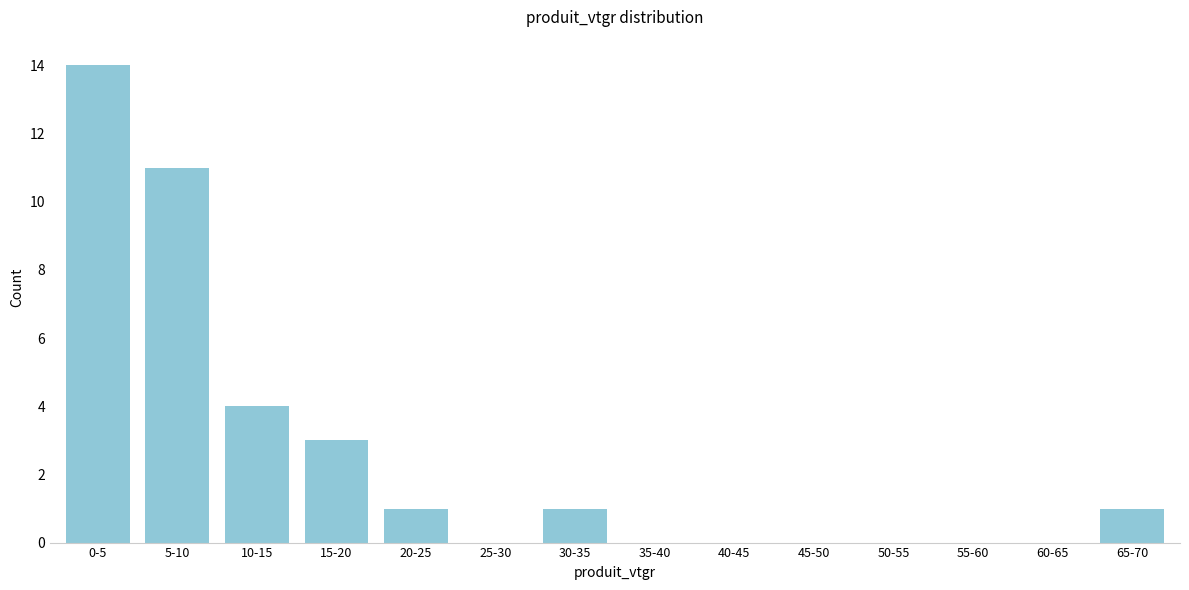

Reading left to right, what are all the values shown in this chart?

0-5=14	5-10=11	10-15=4	15-20=3	20-25=1	25-30=0	30-35=1	35-40=0	40-45=0	45-50=0	50-55=0	55-60=0	60-65=0	65-70=1